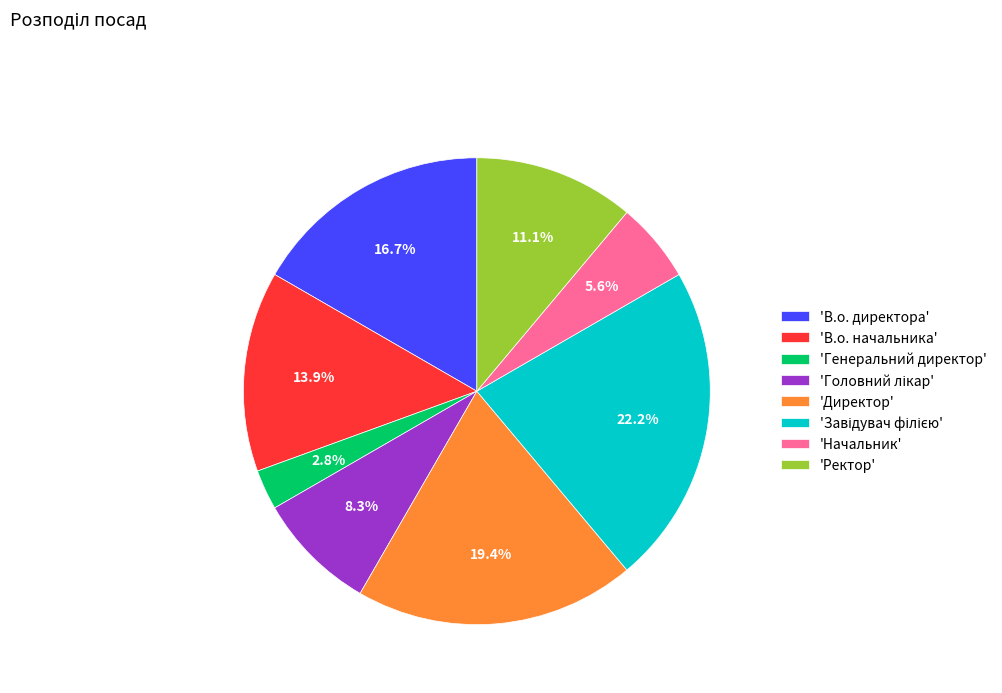

Approximately how many times larger is the value at 'В.о. начальника' compared to 'Начальник'?

2.5